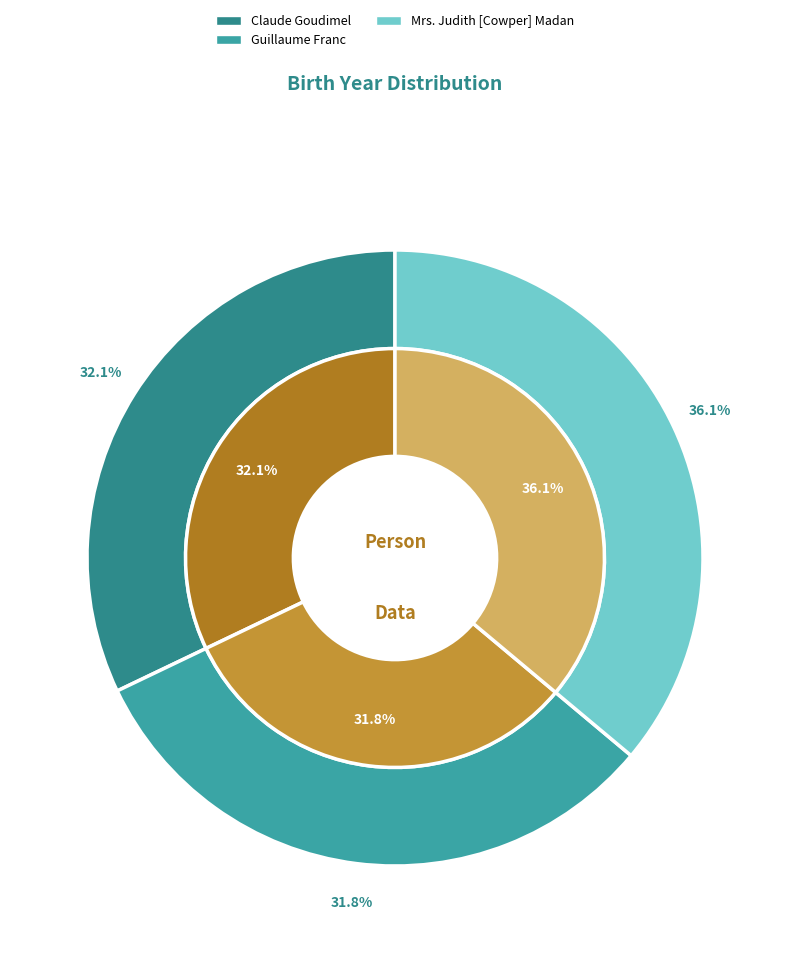

The Guillaume Franc slice represents 32% of the pie. True or false?

True